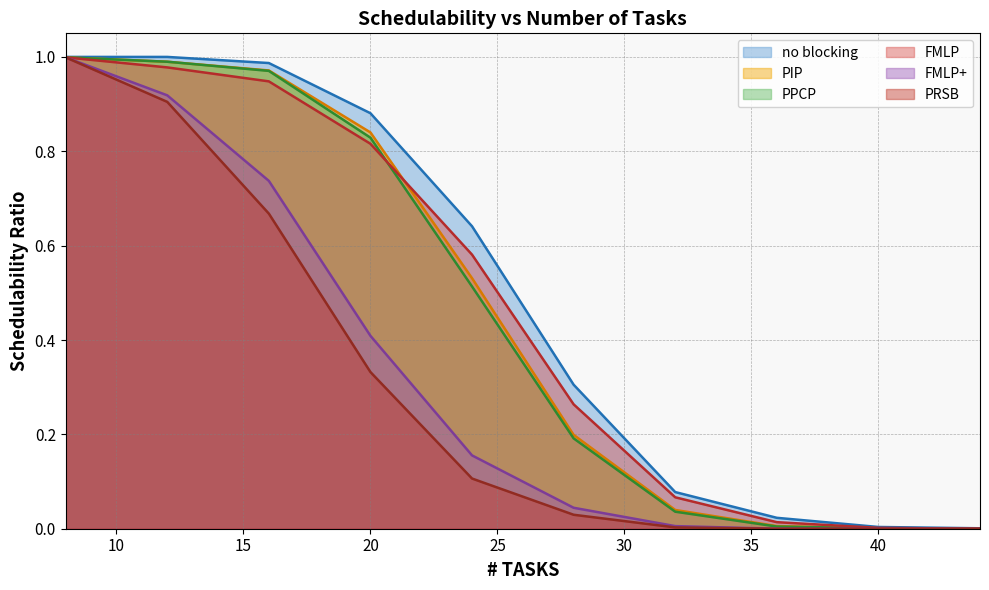

Reading left to right, list all the values displayed in this chart.

no blocking: 8=1.0	12=1.0	16=1.0	20=0.9	24=0.6	28=0.3	32=0.1	36=0.0	40=0.0	44=0.0
PIP: 8=1.0	12=1.0	16=1.0	20=0.8	24=0.5	28=0.2	32=0.0	36=0.0	40=0.0	44=0.0
PPCP: 8=1.0	12=1.0	16=1.0	20=0.8	24=0.5	28=0.2	32=0.0	36=0.0	40=0.0	44=0.0
FMLP: 8=1.0	12=1.0	16=0.9	20=0.8	24=0.6	28=0.3	32=0.1	36=0.0	40=0.0	44=0.0
FMLP+: 8=1.0	12=0.9	16=0.7	20=0.4	24=0.2	28=0.0	32=0.0	36=0.0	40=0.0	44=0.0
PRSB: 8=1.0	12=0.9	16=0.7	20=0.3	24=0.1	28=0.0	32=0.0	36=0.0	40=0.0	44=0.0